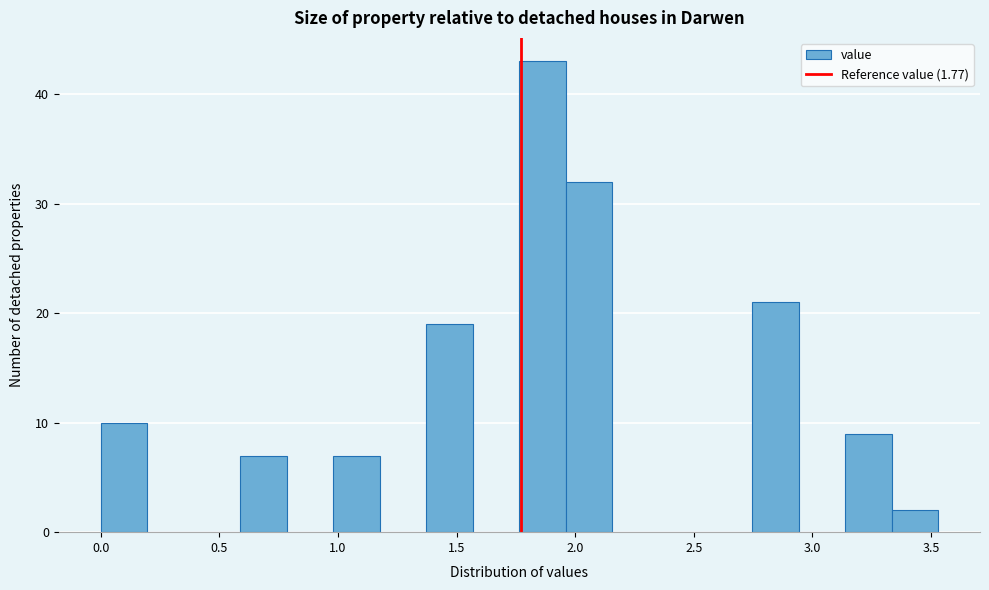

Read against the x-axis, roughly where is the centre of the tallest bar?

1.85